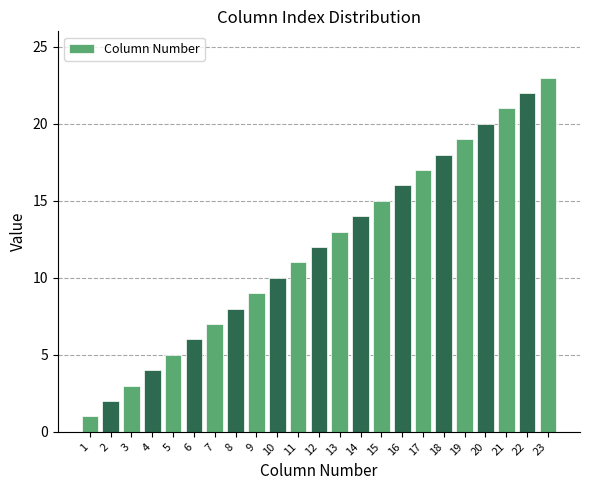

Are the bars horizontal?

No